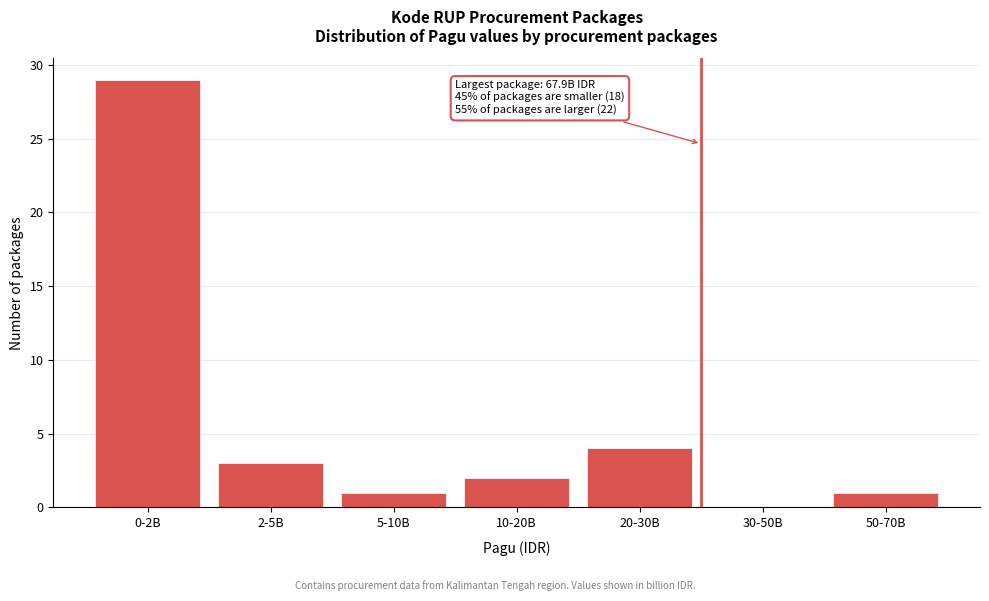

Reading right to left, extract all data points from this chart.

50-70B=1	30-50B=0	20-30B=4	10-20B=2	5-10B=1	2-5B=3	0-2B=29